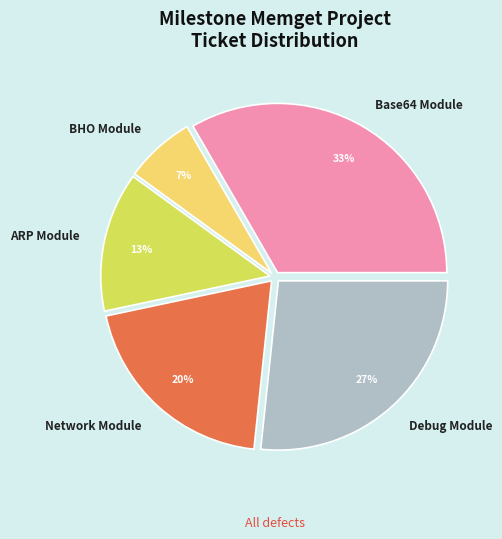

Which category has the smallest portion of the pie?

BHO Module